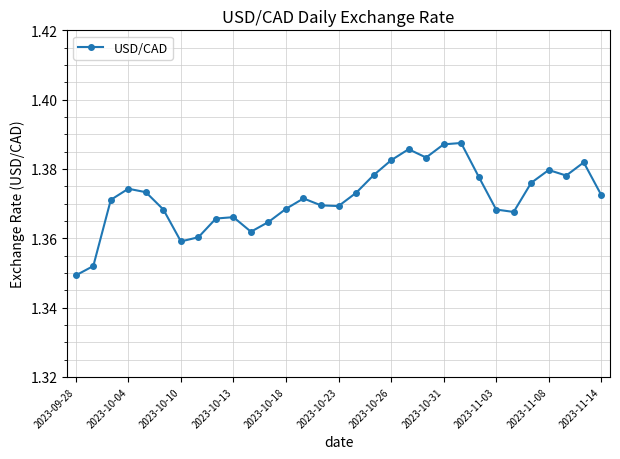

True or false: the data has more than 0 interior local peaks.

True